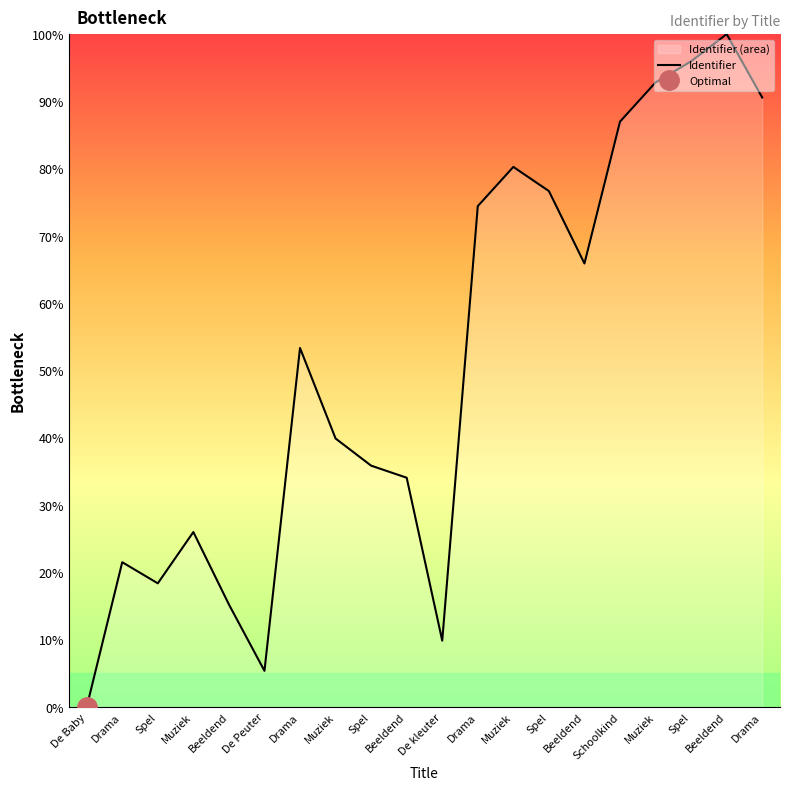

List the labels in order of value, smallest first.

De Baby, De Peuter, De kleuter, Beeldend, Spel, Drama, Muziek, Beeldend, Spel, Muziek, Drama, Beeldend, Drama, Spel, Muziek, Schoolkind, Drama, Muziek, Spel, Beeldend